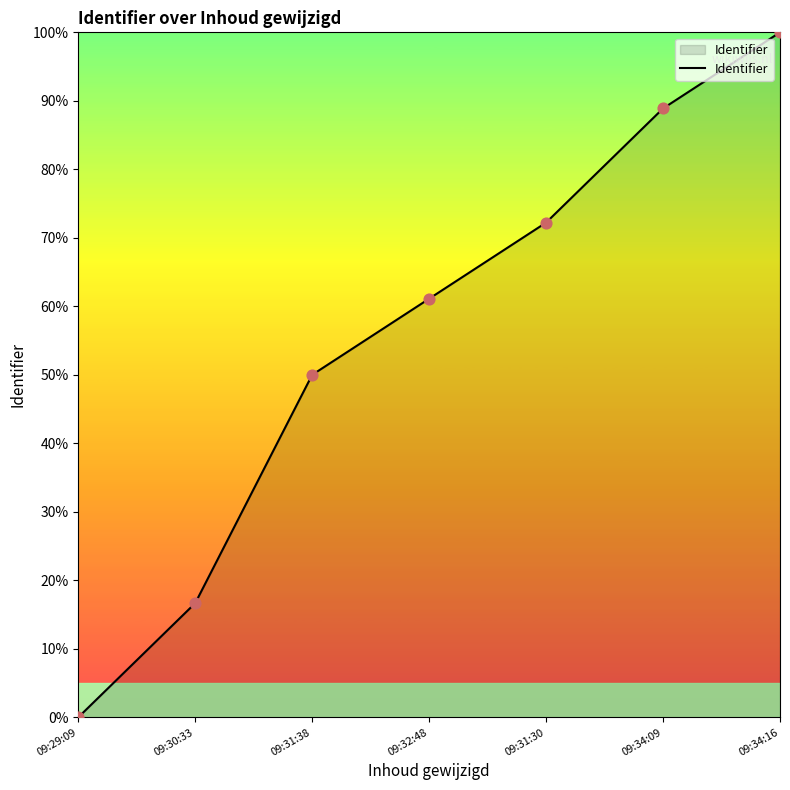

What is the ratio of the value at 09:32:48 to the value at 09:31:38?

1.2